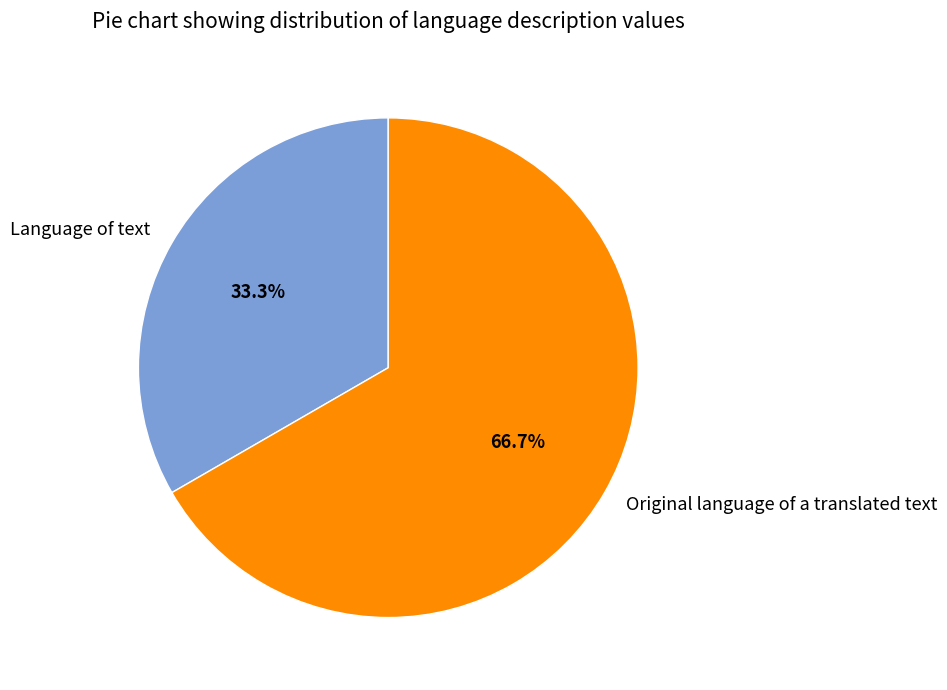

To the nearest percent, what percentage of the pie is Original language of a translated text?

67%